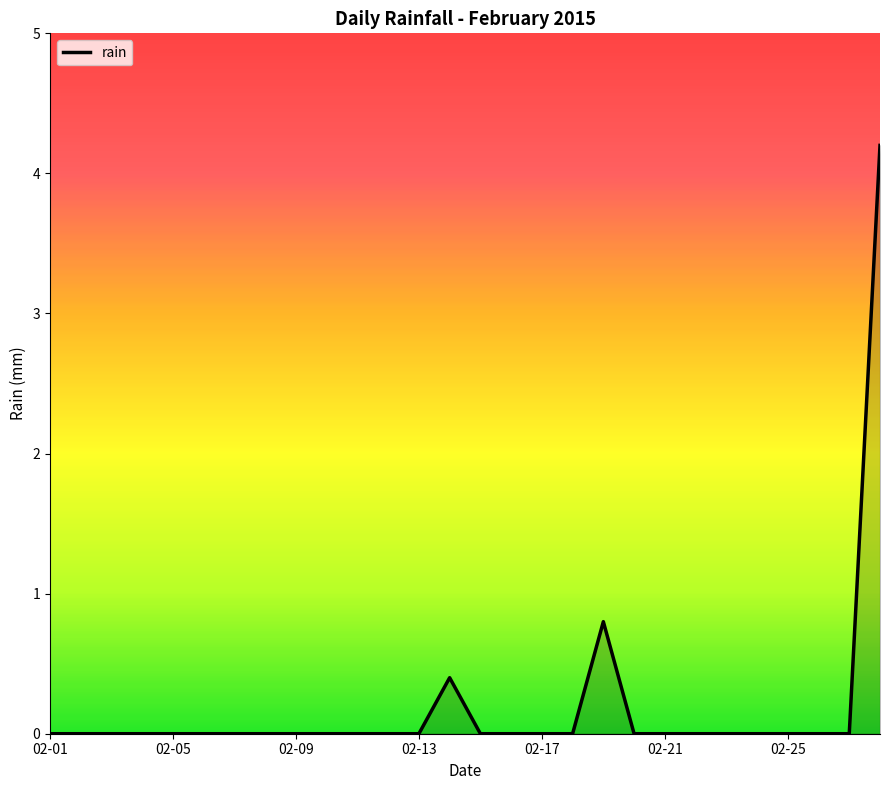

Reading left to right, list all the values displayed in this chart.

0.0	0.0	0.0	0.0	0.0	0.0	0.0	0.0	0.0	0.0	0.0	0.0	0.0	0.4	0.0	0.0	0.0	0.0	0.8	0.0	0.0	0.0	0.0	0.0	0.0	0.0	0.0	4.2